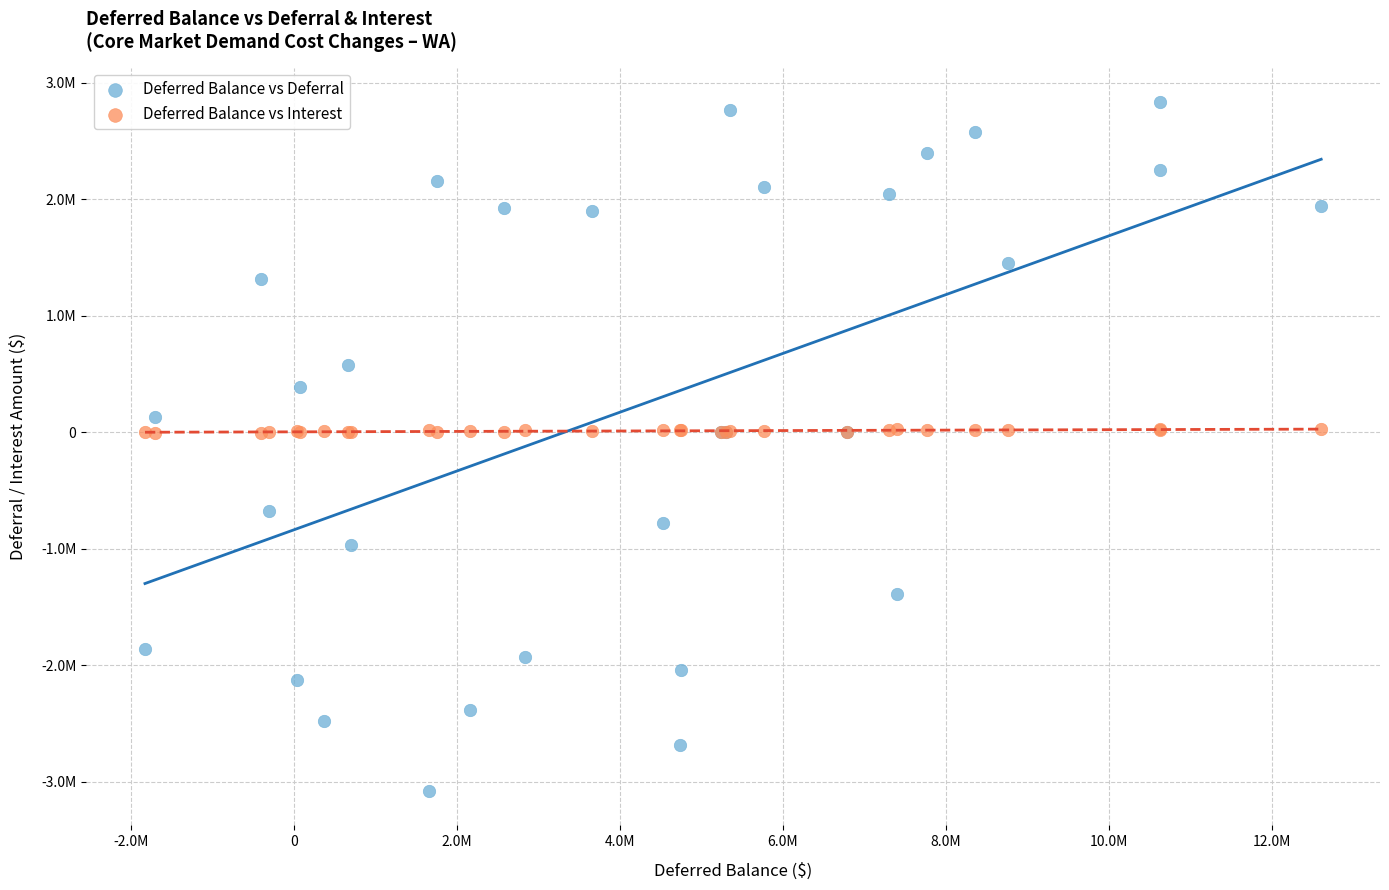

Which series contains the highest Y value?

Deferred Balance vs Deferral